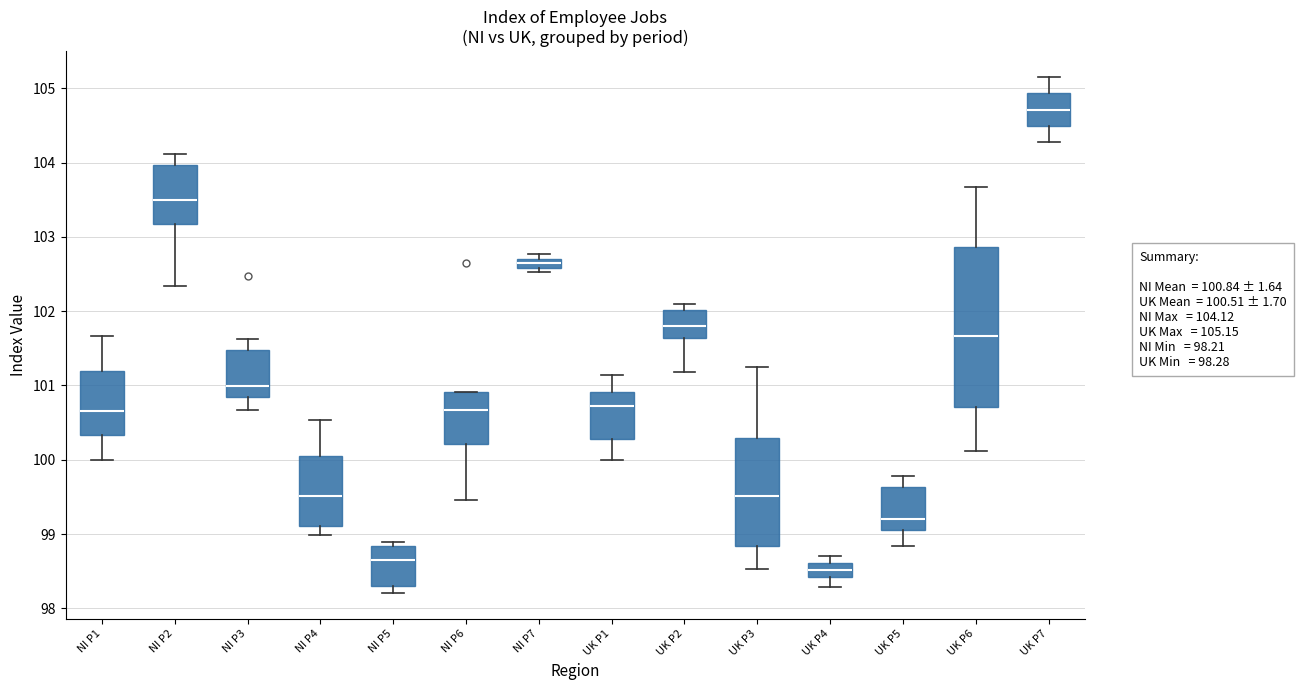

Where is the upper edge of the box for UK P4 on the y-axis? The values are not printed on the chart, so give them approximately, as read against the axis.

98.6